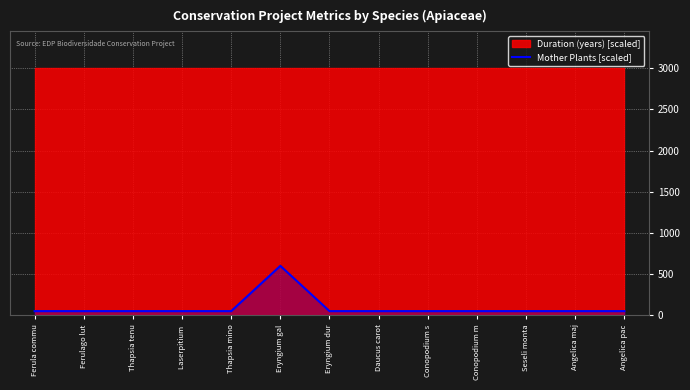

What is the label of the 2nd point from the left?

Ferulago lut